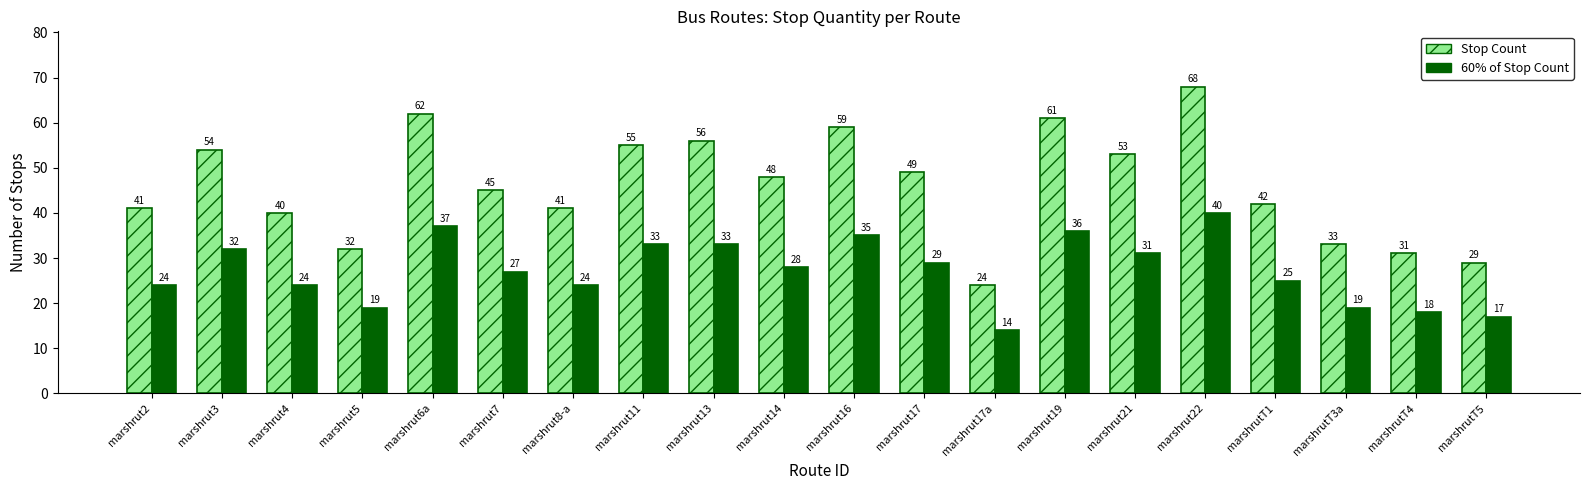

Reading right to left, what are all the values shown in this chart?

Stop Count: marshrutT5=29	marshrutT4=31	marshrutT3a=33	marshrutT1=42	marshrut22=68	marshrut21=53	marshrut19=61	marshrut17a=24	marshrut17=49	marshrut16=59	marshrut14=48	marshrut13=56	marshrut11=55	marshrut8-a=41	marshrut7=45	marshrut6a=62	marshrut5=32	marshrut4=40	marshrut3=54	marshrut2=41
60% of Stop Count: marshrutT5=17	marshrutT4=18	marshrutT3a=19	marshrutT1=25	marshrut22=40	marshrut21=31	marshrut19=36	marshrut17a=14	marshrut17=29	marshrut16=35	marshrut14=28	marshrut13=33	marshrut11=33	marshrut8-a=24	marshrut7=27	marshrut6a=37	marshrut5=19	marshrut4=24	marshrut3=32	marshrut2=24